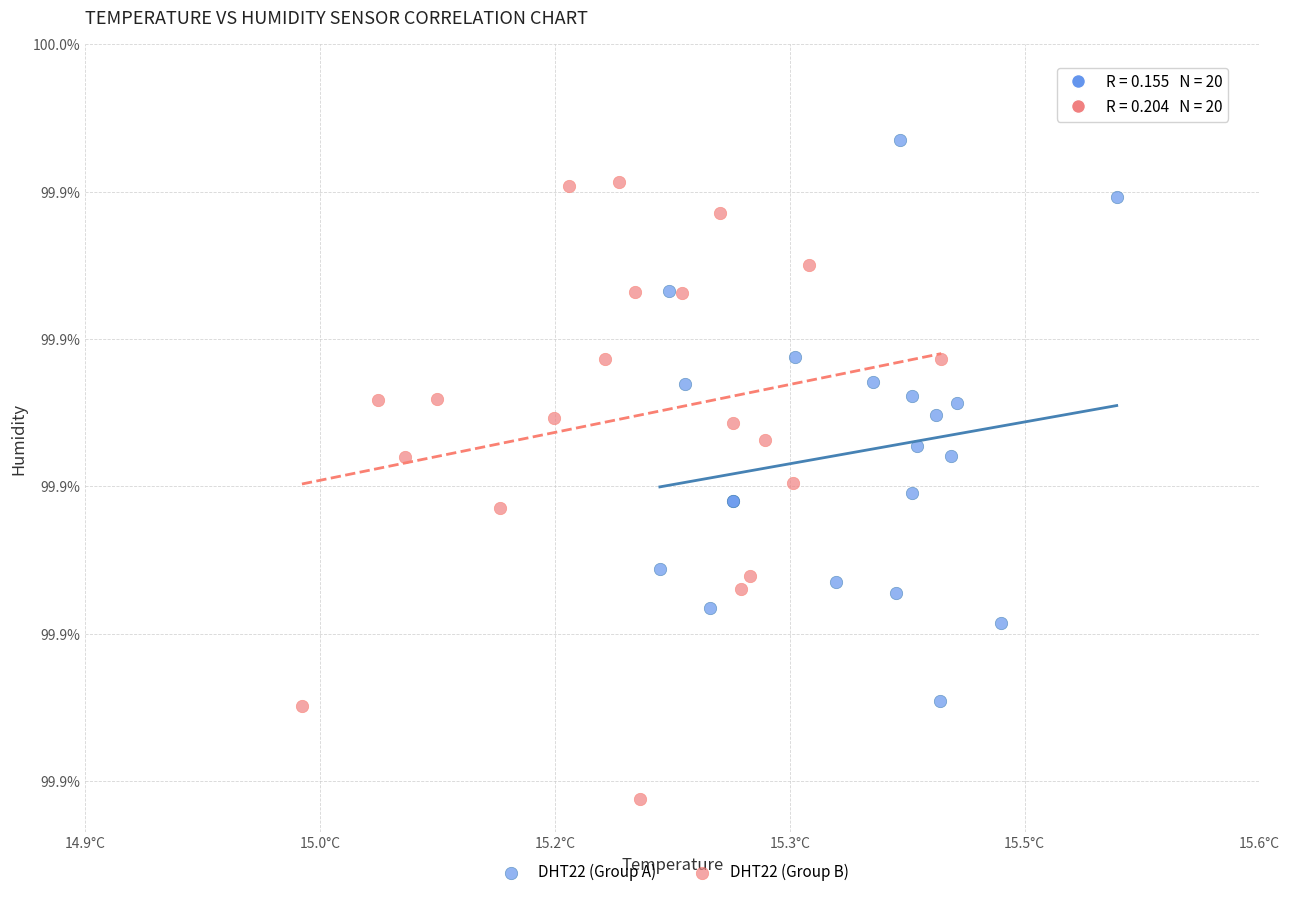

Which series reaches the maximum Y coordinate?

DHT22 (Group A)